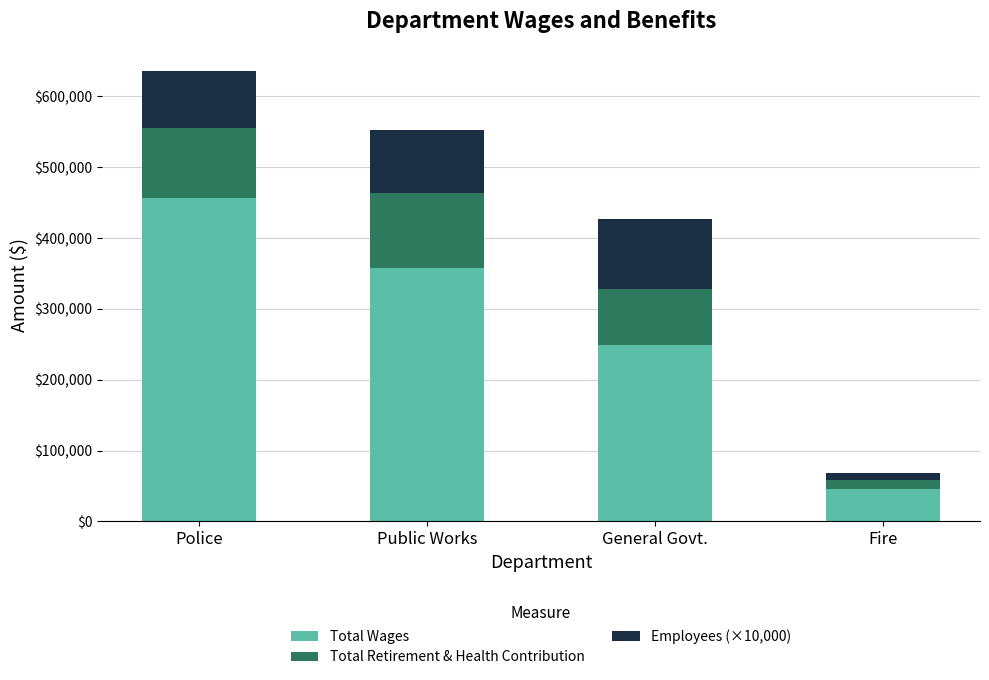

What is the sum of all Total Wages values?

1108979